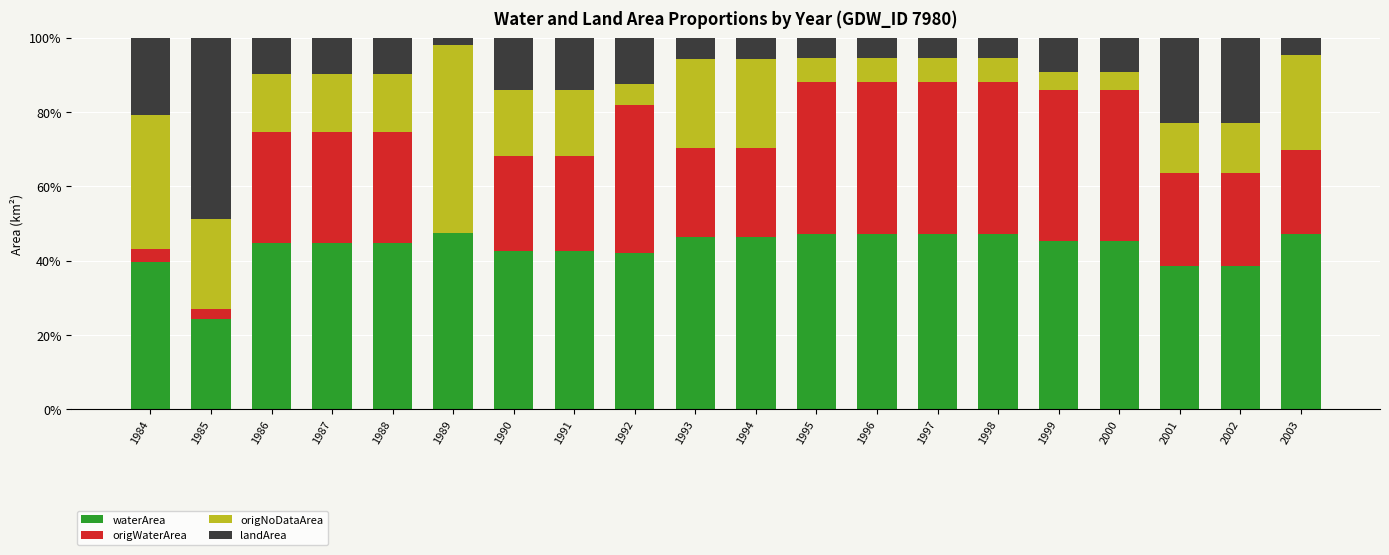

Are the bars grouped side by side (vs. stacked)?

No